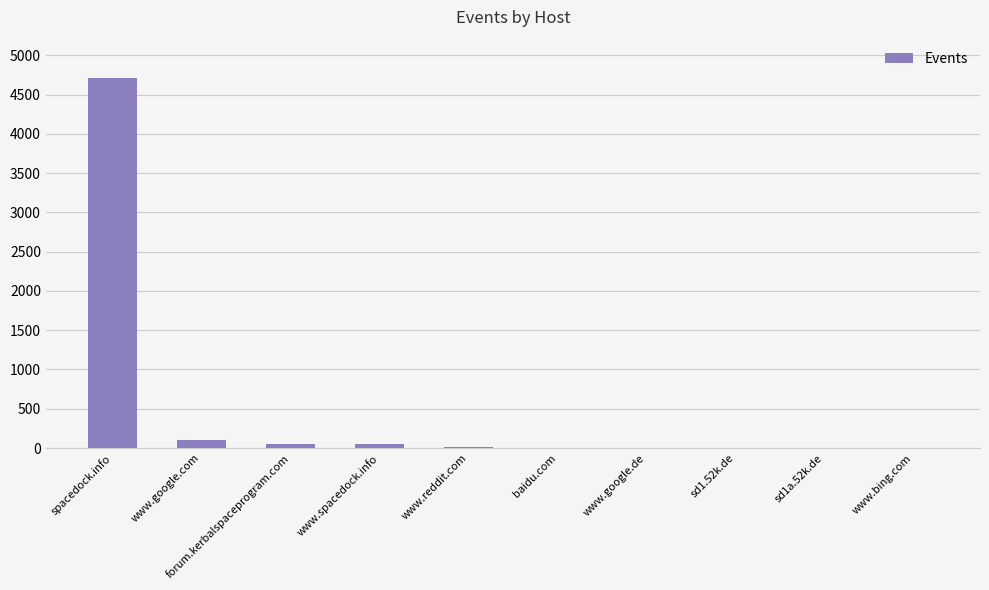

What value does the data have at spacedock.info?

4717